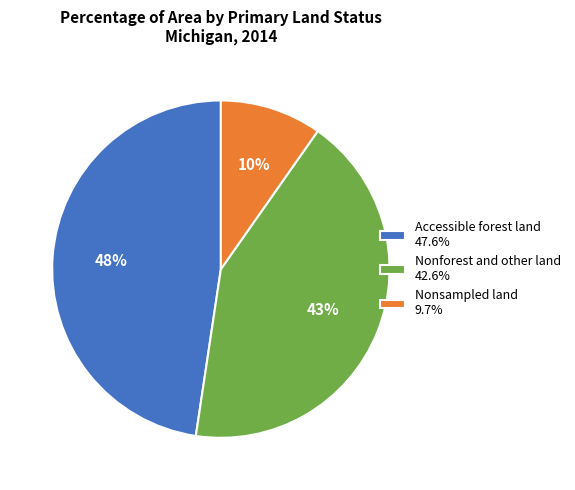

To the nearest percent, what portion does Nonforest and other land represent?

43%